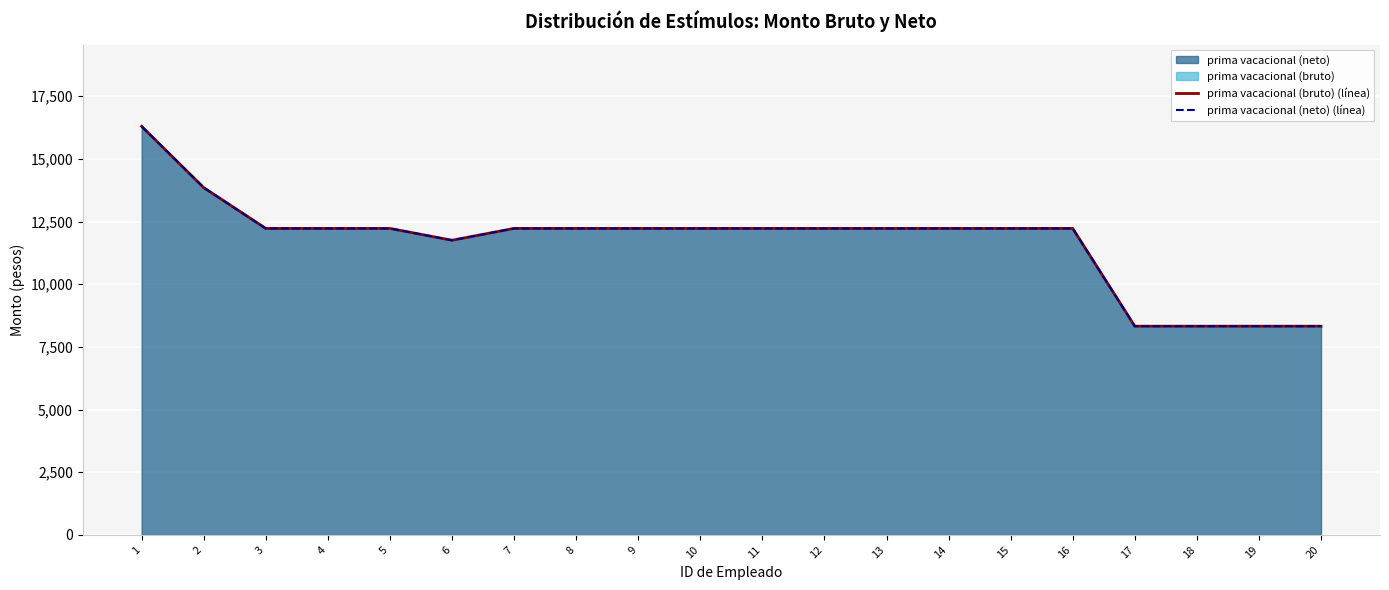

What is the difference between the maximum and minimum values in the prima vacacional (bruto) (línea) series?

7972.6